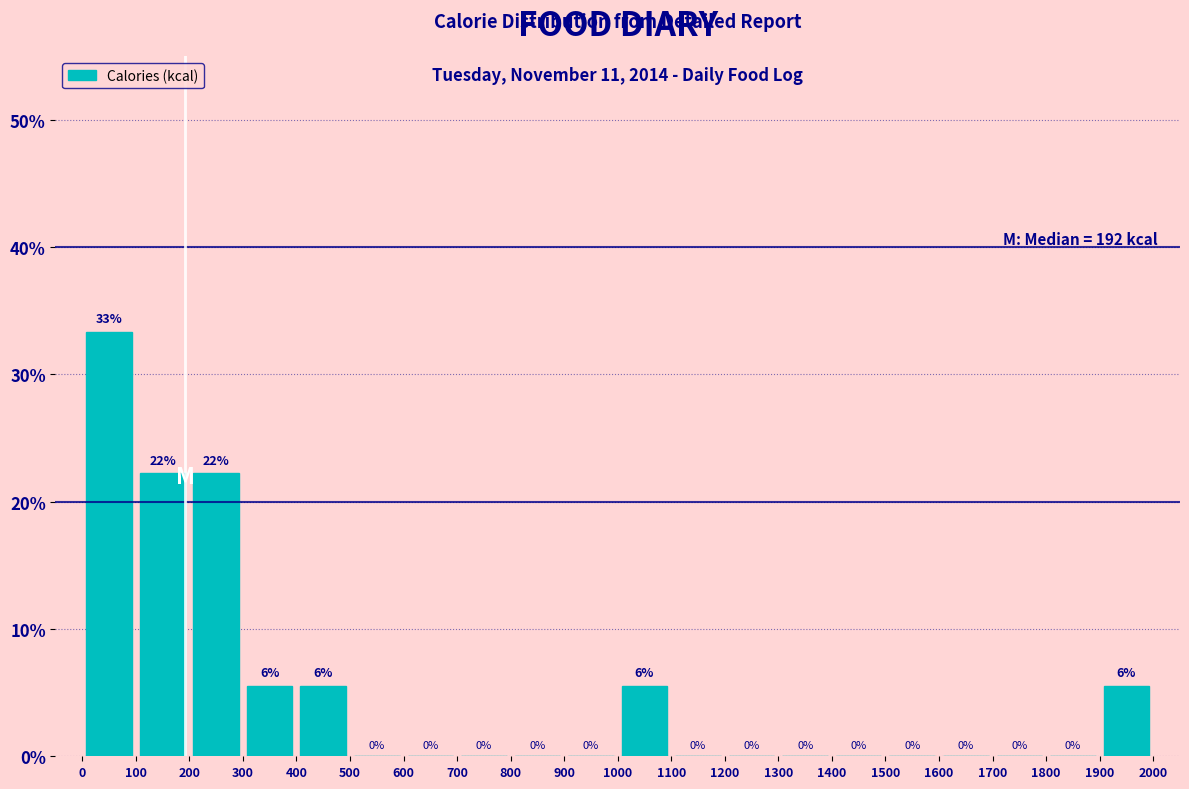

Over which range of the x-axis is the bar tallest?

0 to 100